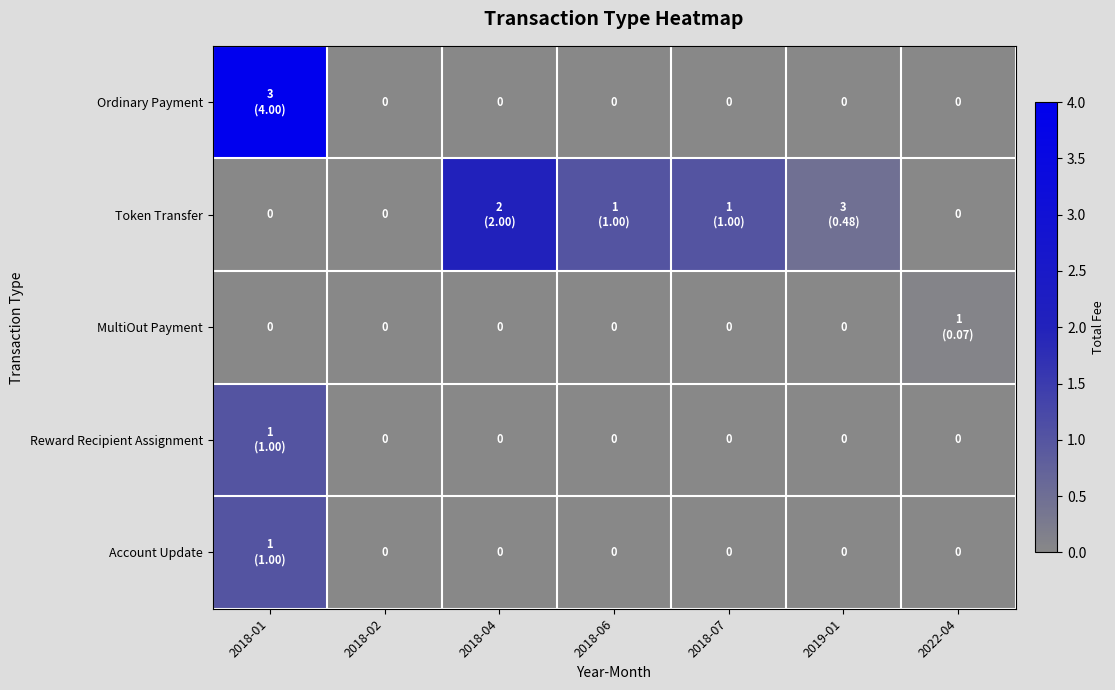

Which has a higher value, 2018-01 or 2018-04?

2018-01